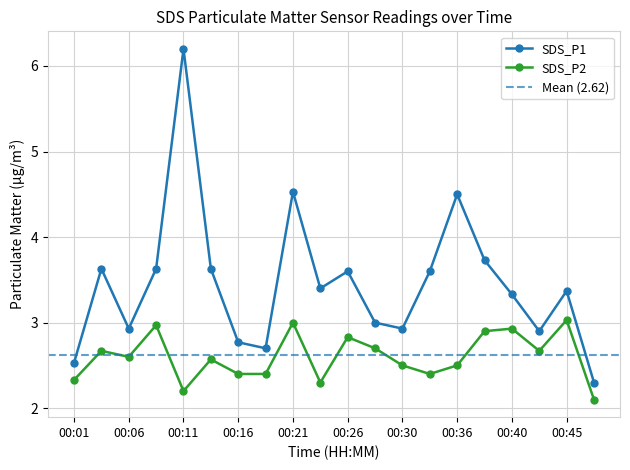

Reading left to right, extract all data points from this chart.

SDS_P1: 2.5	3.6	2.9	3.6	6.2	3.6	2.8	2.7	4.5	3.4	3.6	3.0	2.9	3.6	4.5	3.7	3.3	2.9	3.4	2.3
SDS_P2: 2.3	2.7	2.6	3.0	2.2	2.6	2.4	2.4	3.0	2.3	2.8	2.7	2.5	2.4	2.5	2.9	2.9	2.7	3.0	2.1